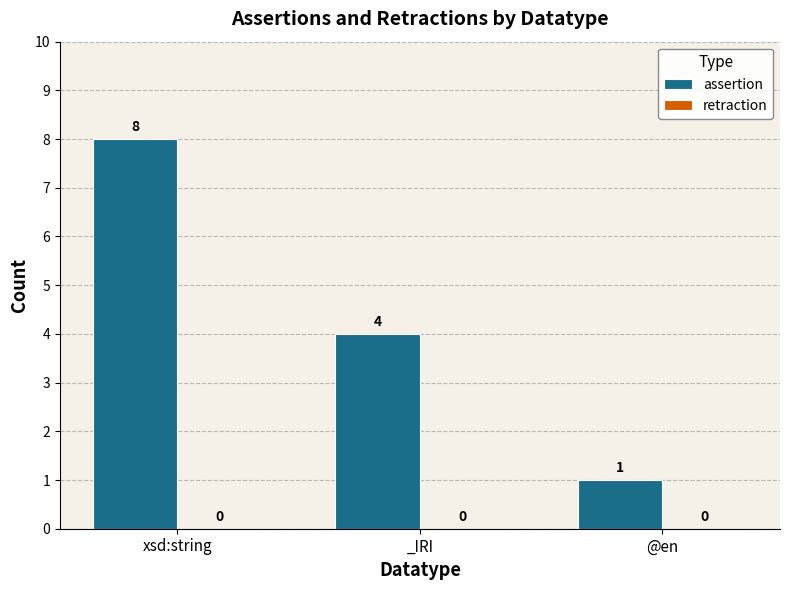

Count the number of data series in this chart.

1